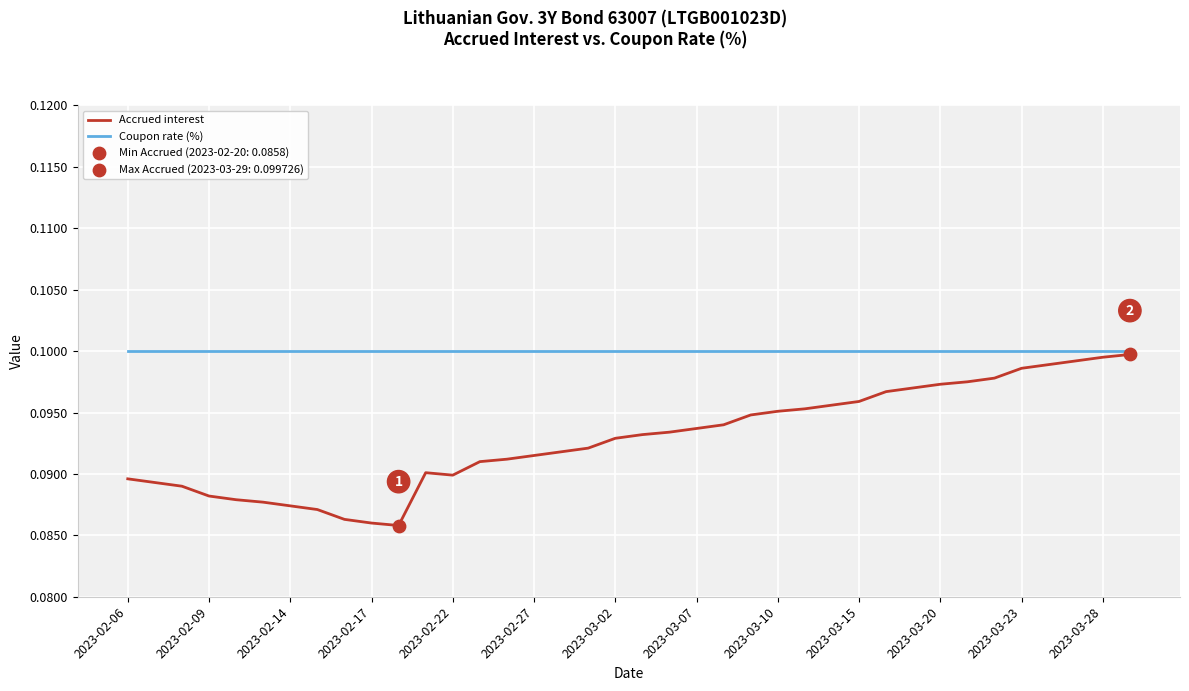

Which series has the largest total across all categories?

Coupon rate (%)